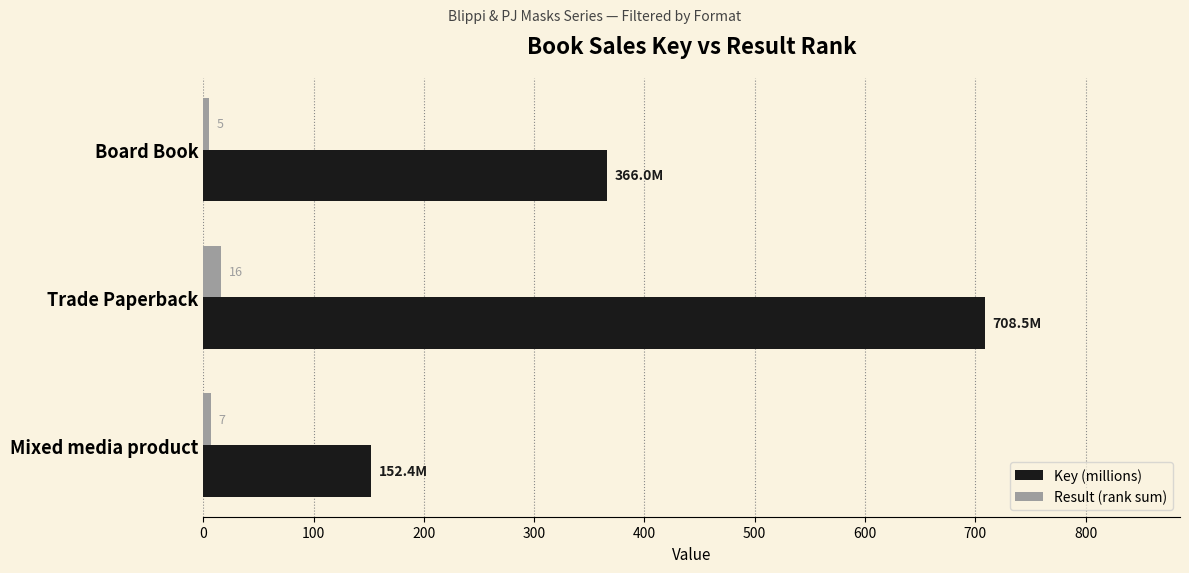

What is the spread (max minus min) of values at Board Book?

361.0